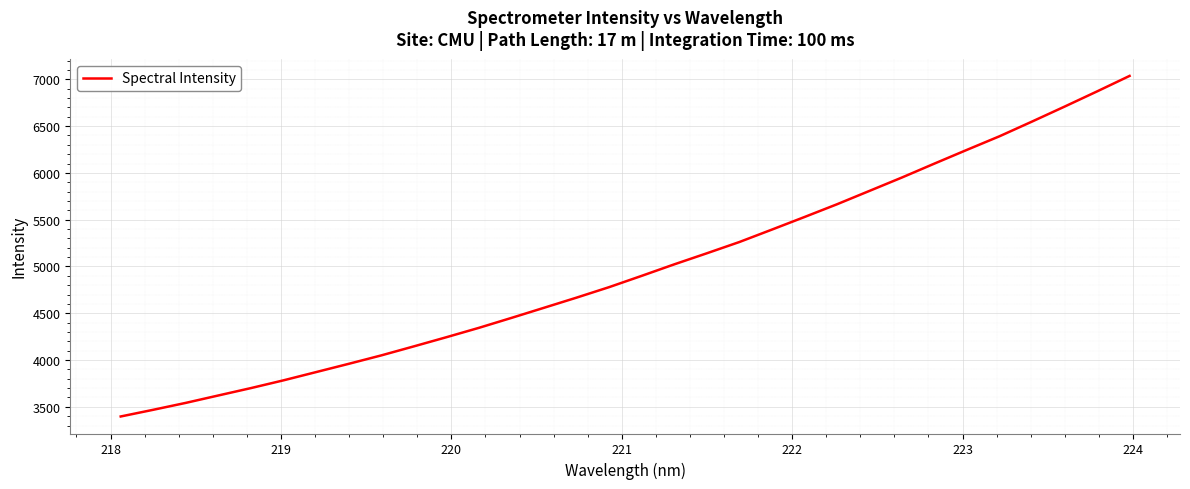

What is the minimum value shown in the chart?

3396.7